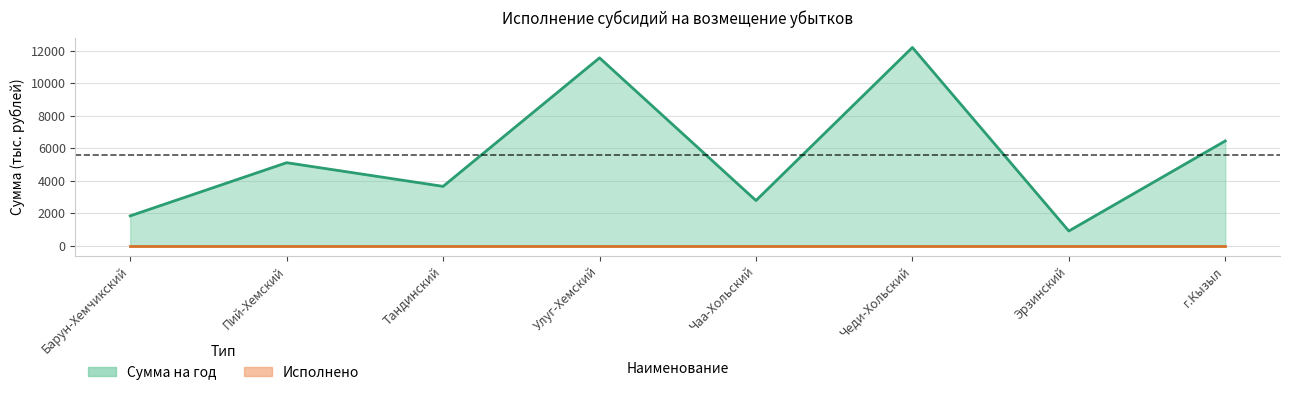

What is the difference between the maximum and minimum values?

11307.9